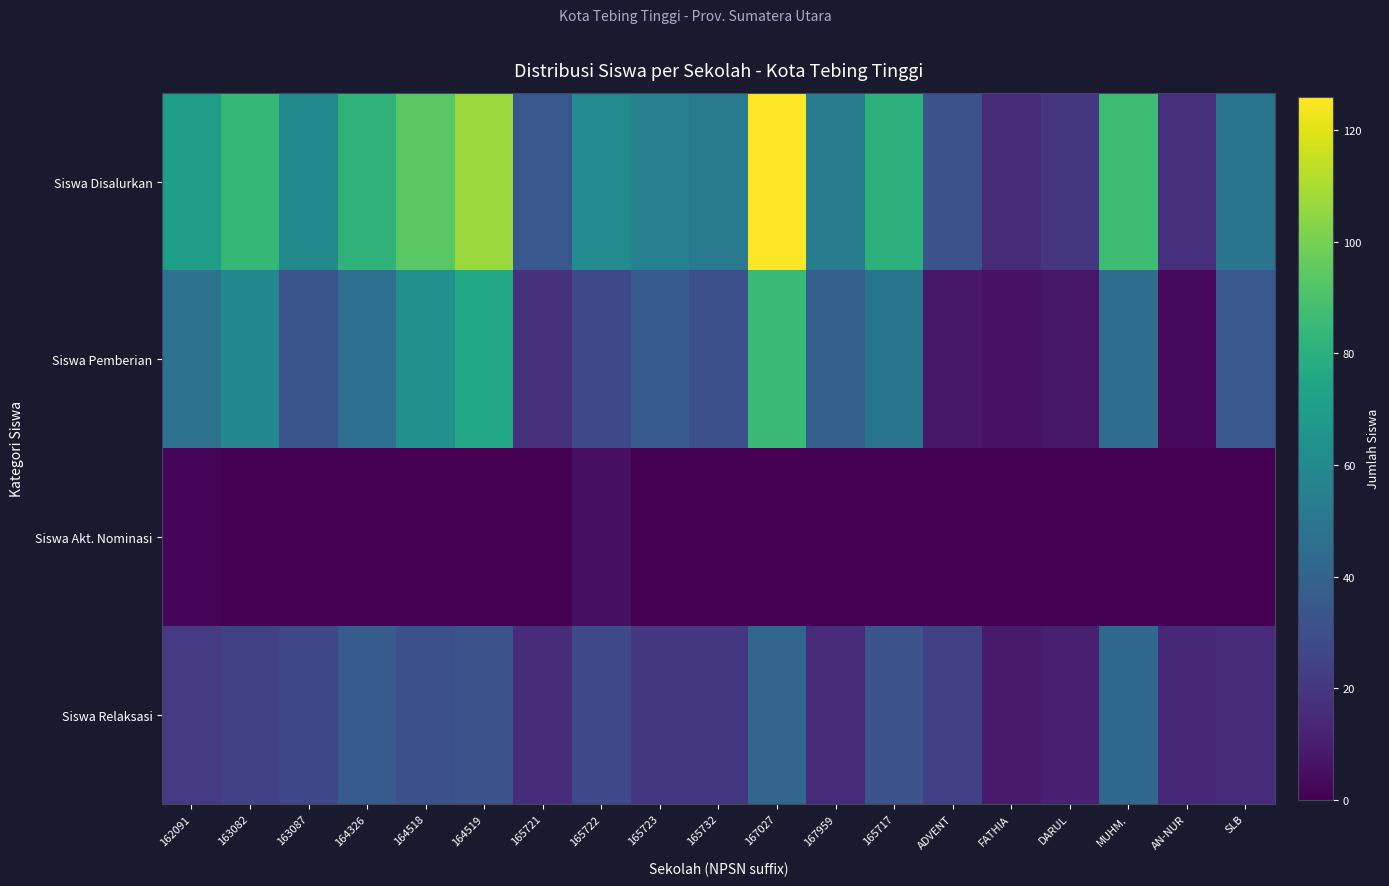

At 164326, list the series in order from smallest to largest.

Siswa Akt. Nominasi, Siswa Relaksasi, Siswa Pemberian, Siswa Disalurkan